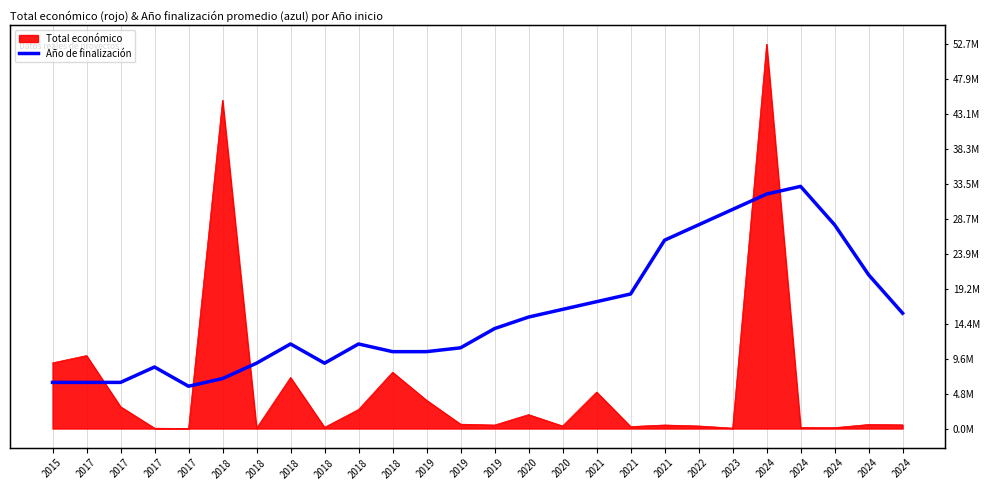

True or false: the data shows 6320796.5 at 2015.

True